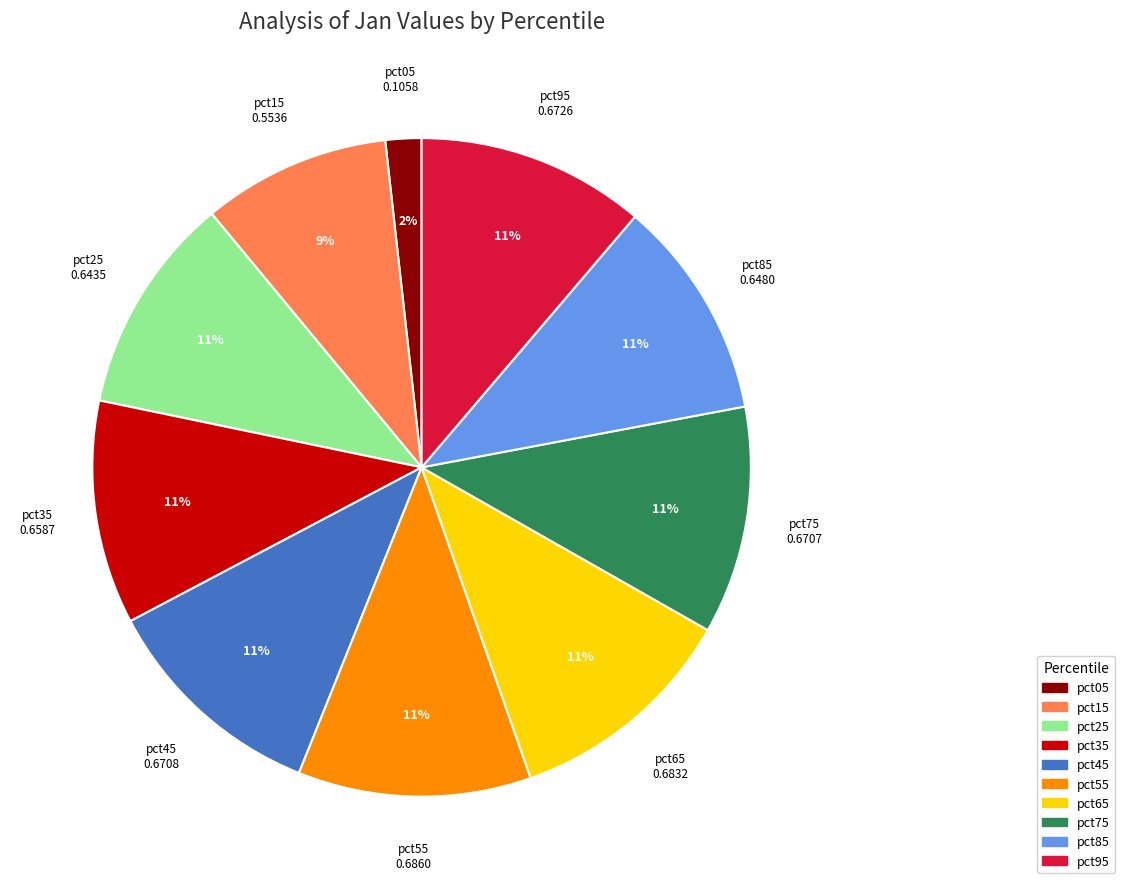

What is the smallest slice in the pie chart?

pct05